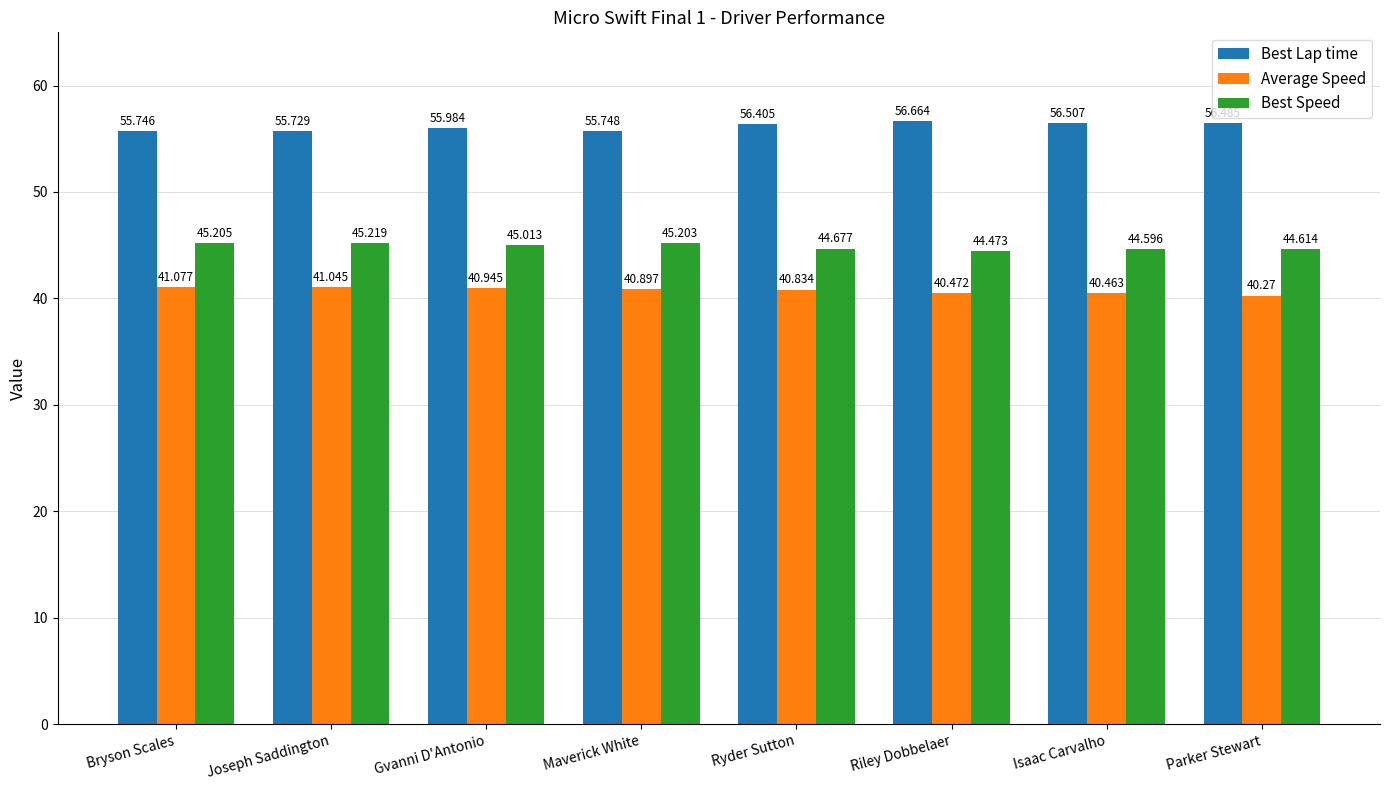

What is the approximate value of Best Lap time at Ryder Sutton?

56.4